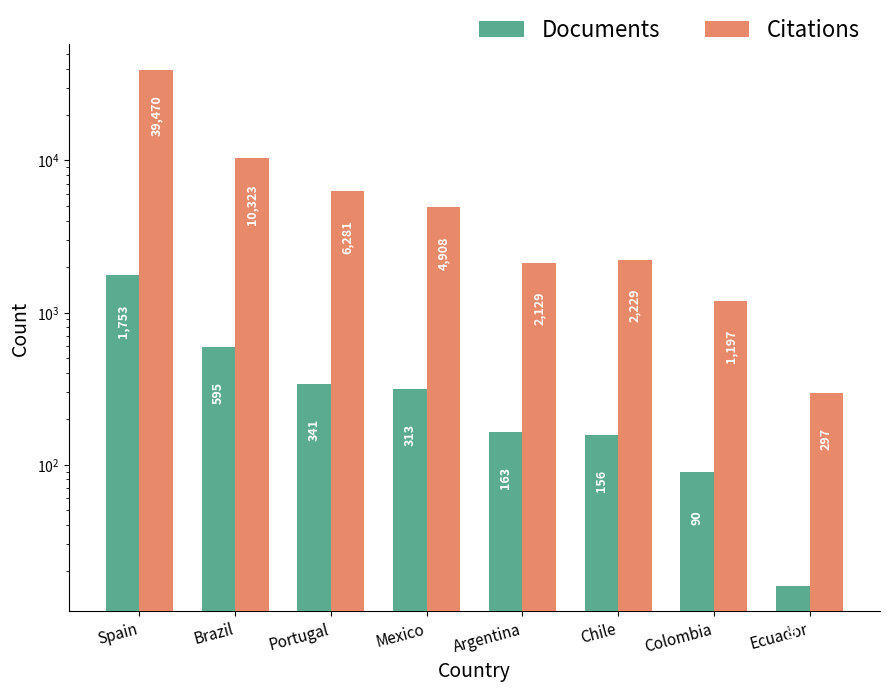

Which category has the lowest value across all series?

Ecuador